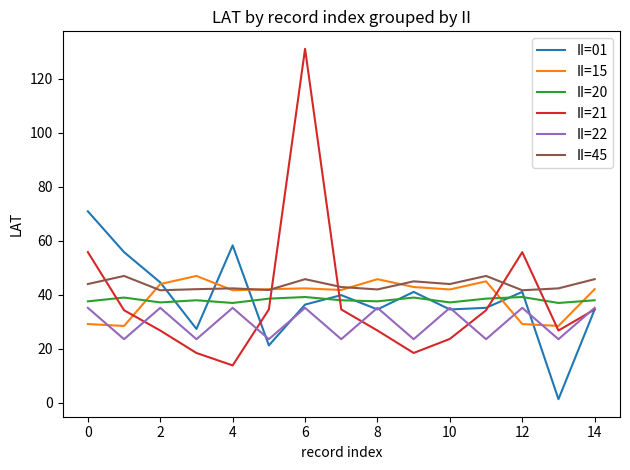

Which series has the widest spread of values?

II=21